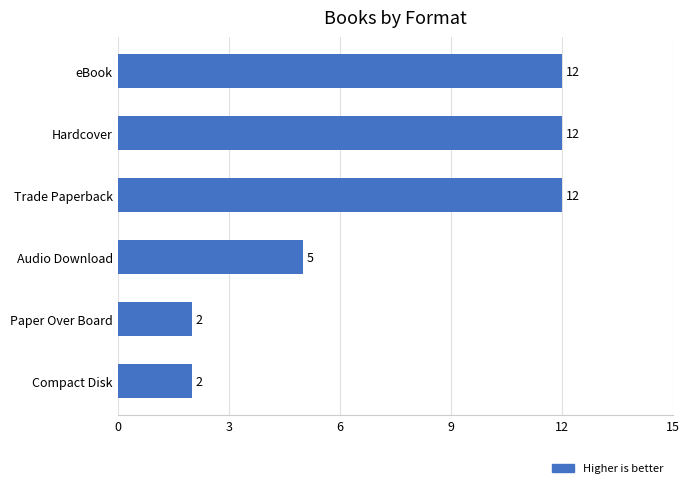

At which label is the value closest to 7?

Audio Download